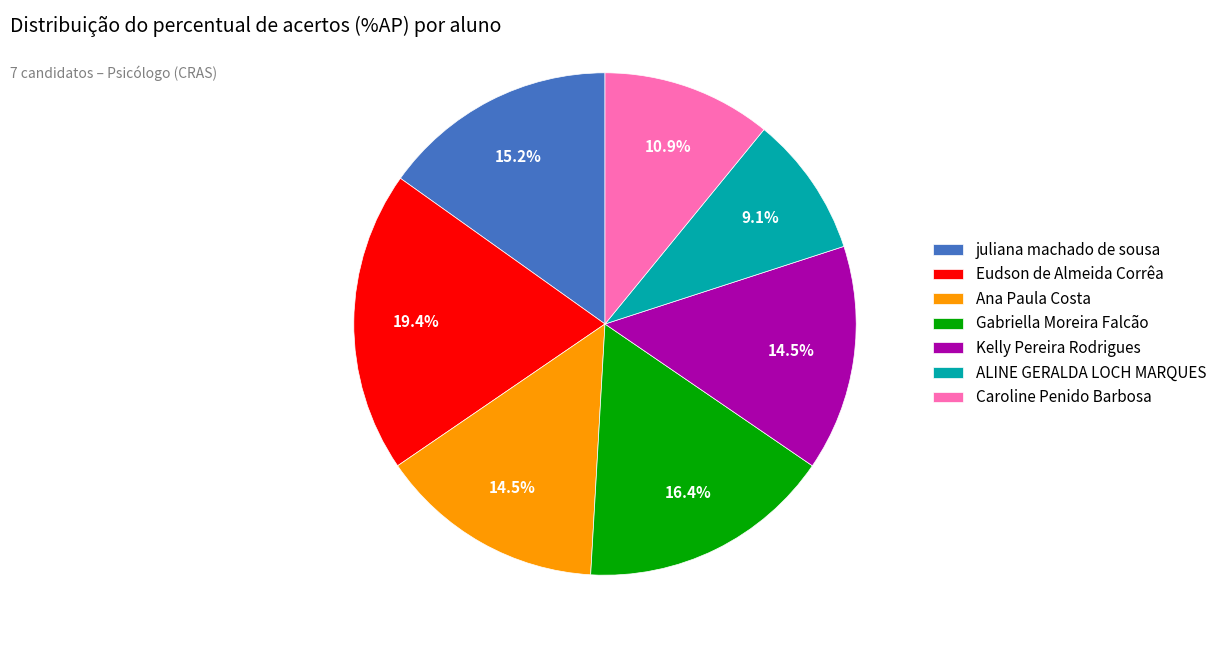

What is the ratio of the value at Caroline Penido Barbosa to the value at Gabriella Moreira Falcão?

0.7